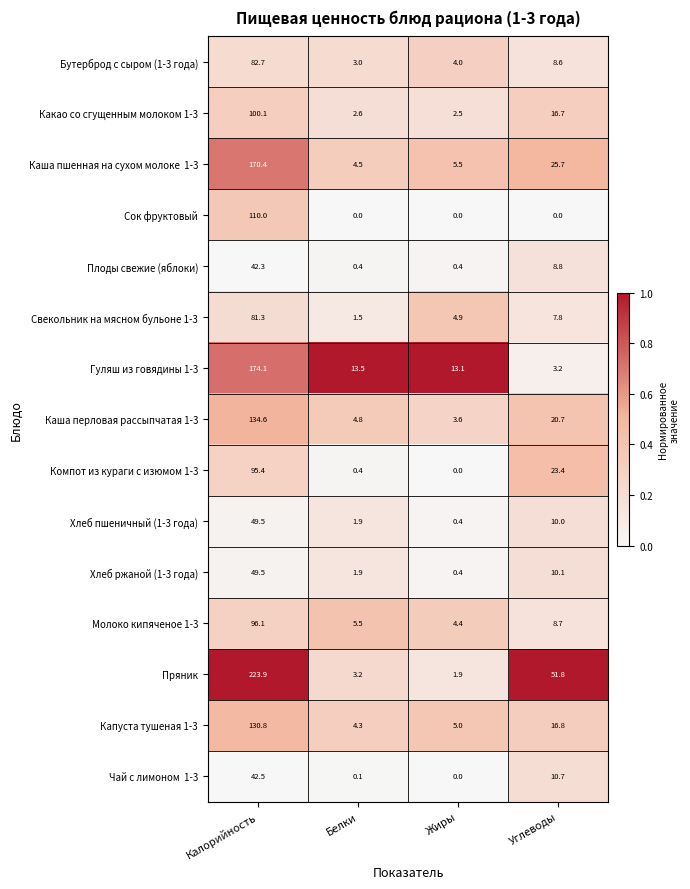

At which category is the sum across all series the highest?

Калорийность